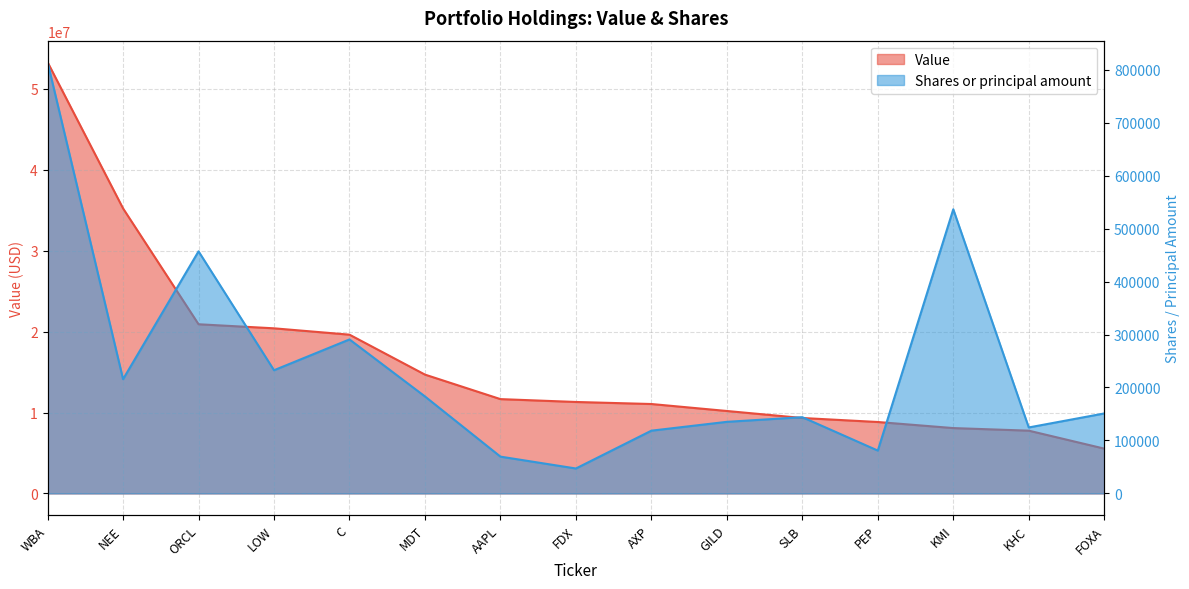

What is the spread (max minus min) of values at NEE?

35006350